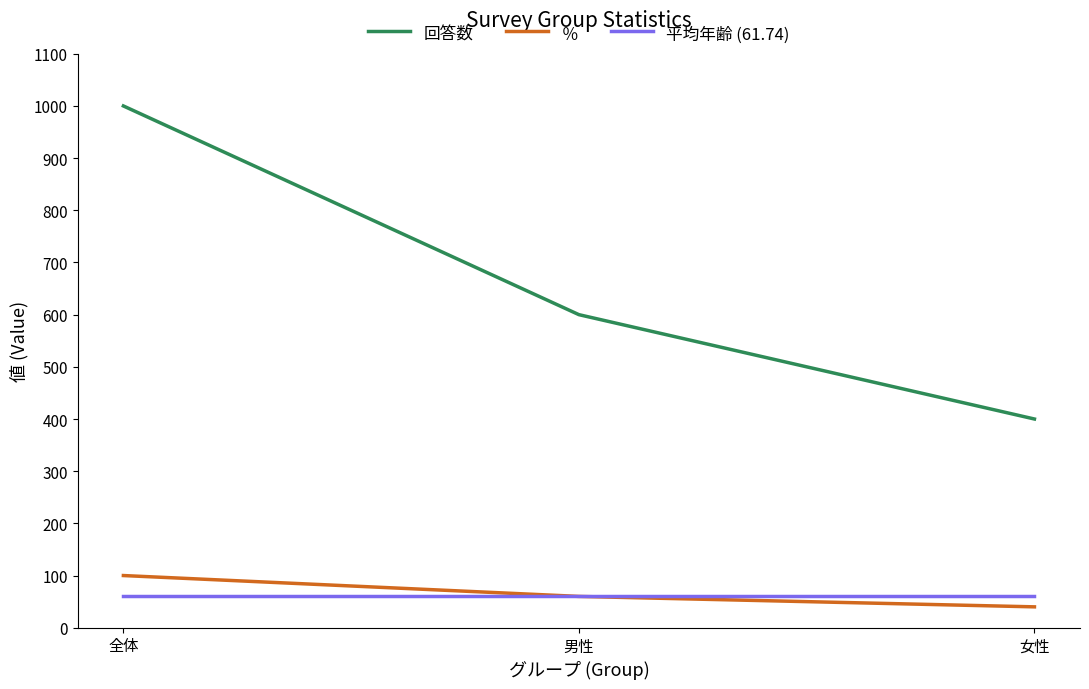

Reading left to right, list all the values displayed in this chart.

回答数: 1000.0	600.0	400.0
％: 100.0	60.0	40.0
平均年齢 (61.74): 61.7	61.7	61.7